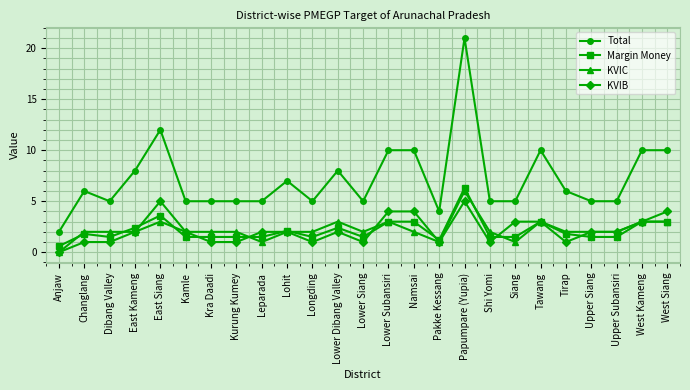

Which category has the highest value across all series?

Papumpare (Yupia)